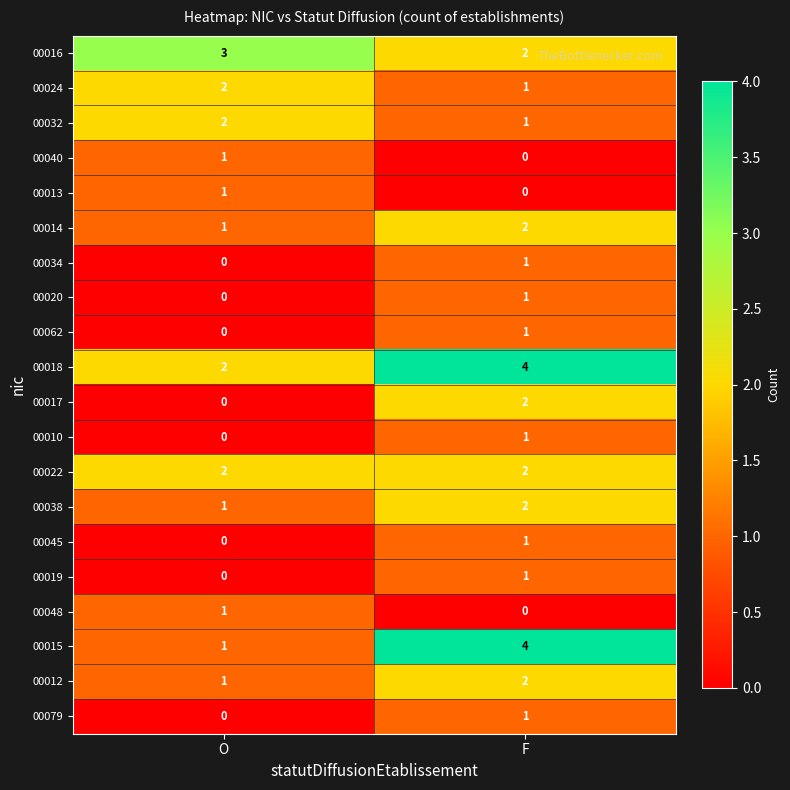

How many distinct data groups are displayed?

20